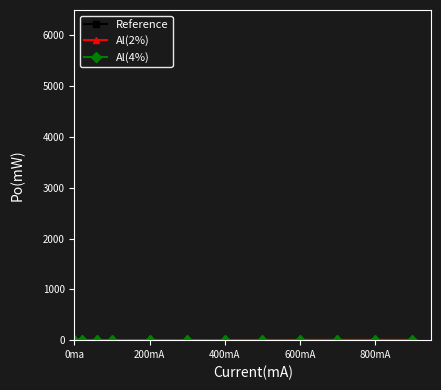

How many categories are shown in the chart?

12